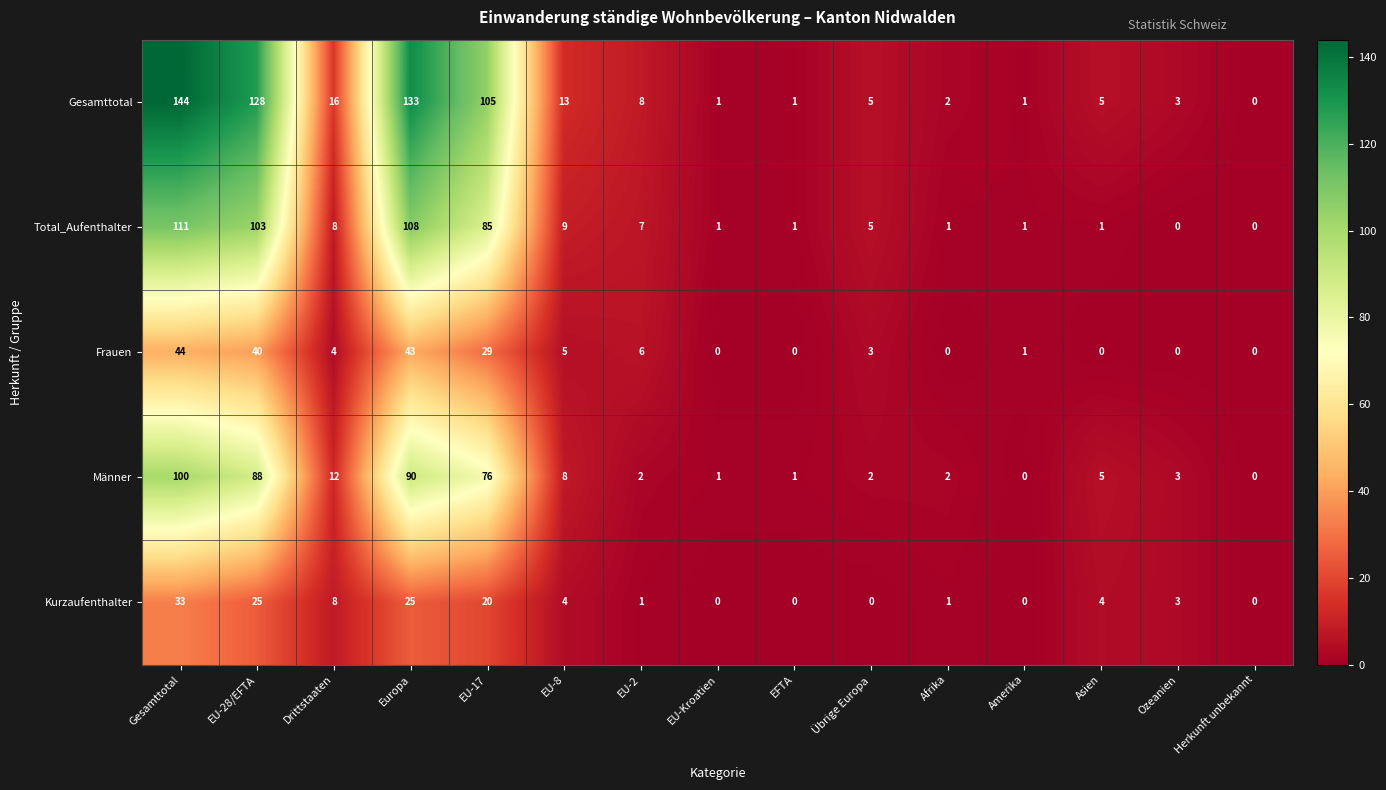

Which category has the highest value in the Gesamttotal series?

Gesamttotal